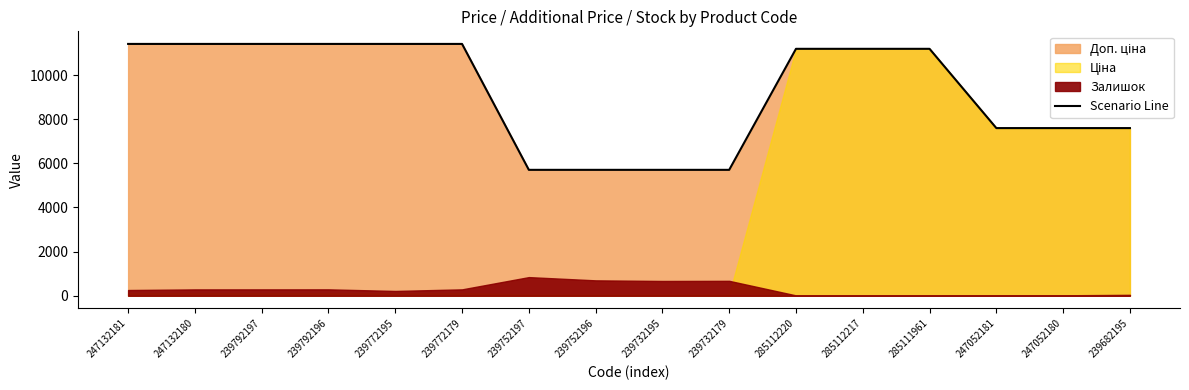

What is the label of the 9th point from the right?

239752196